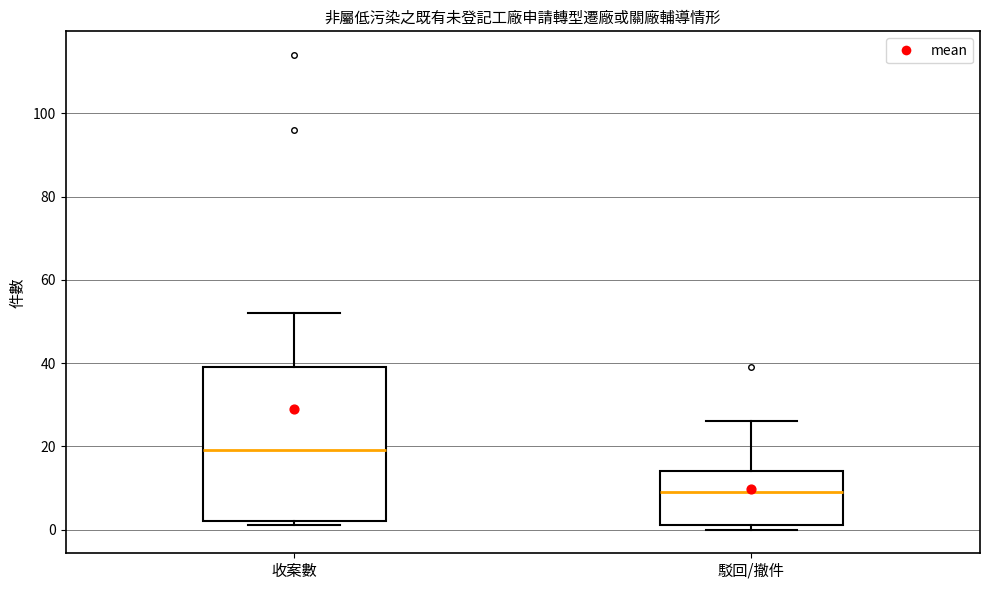

Reading left to right, read every box against the y-axis: the position of its median line, the range the box covers, and the ends of its whiskers. The values are not printed on the chart, so give them approximately, as read against the axis.

收案數: median 20, box 2 to 40, whiskers 2 (just below the box's lower edge) to 52
駁回/撤件: median 10, box 2 to 14, whiskers 0 to 26